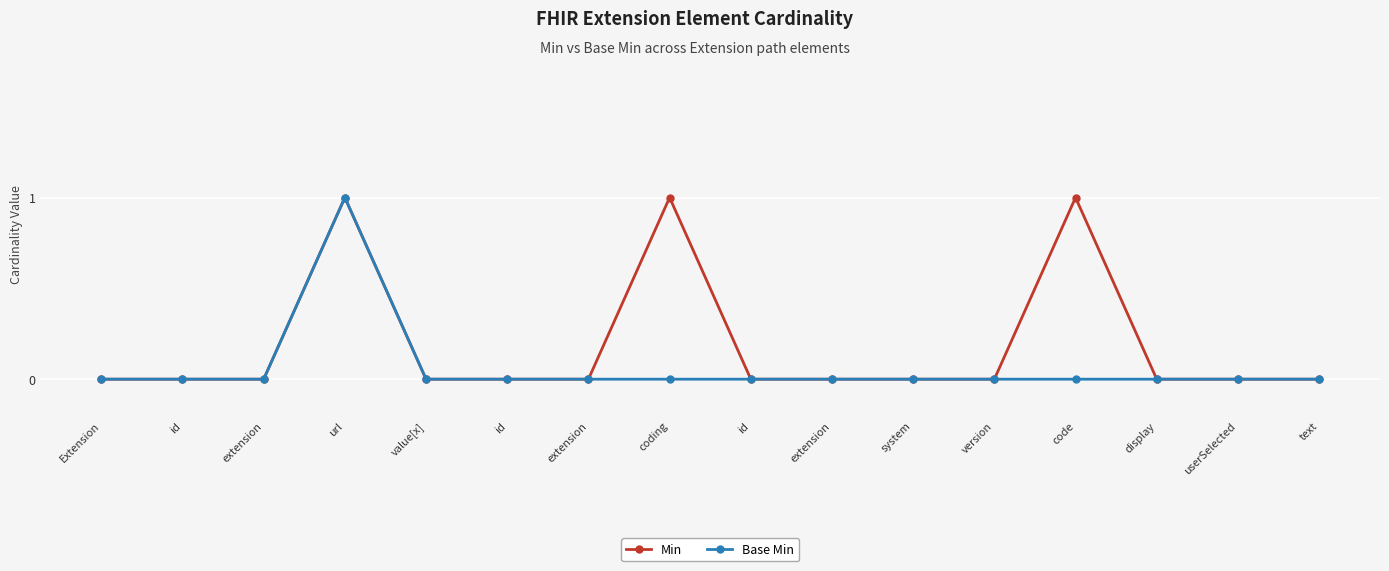

At which category is the sum across all series the highest?

url